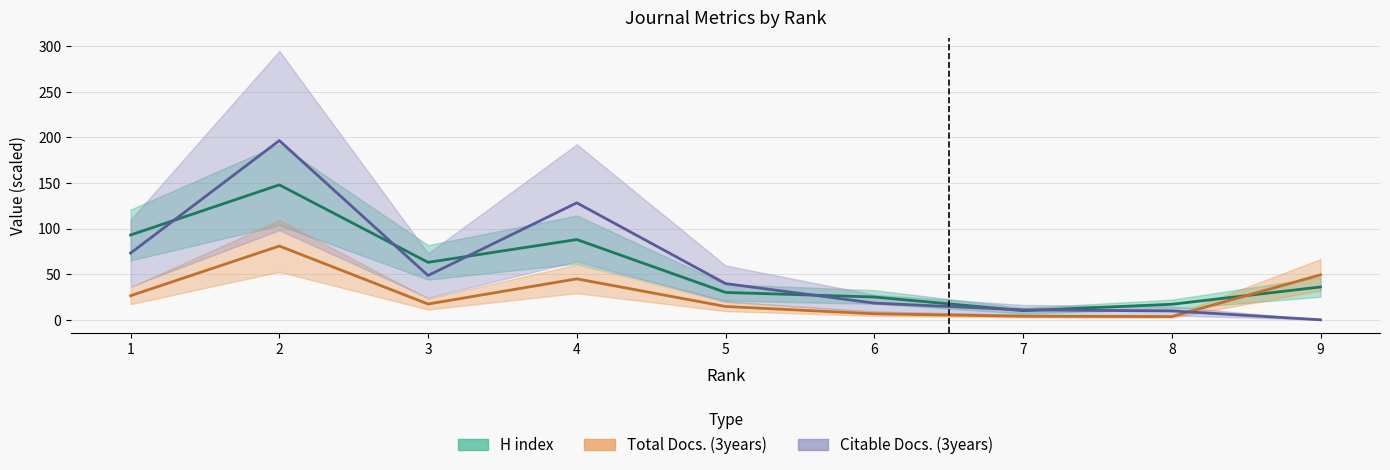

Is it true that H index equals 43.7 at 1?

False